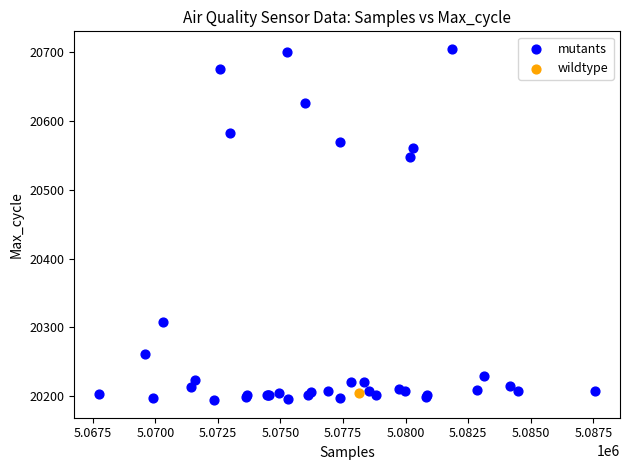

What are all the series names shown in the legend?

mutants, wildtype